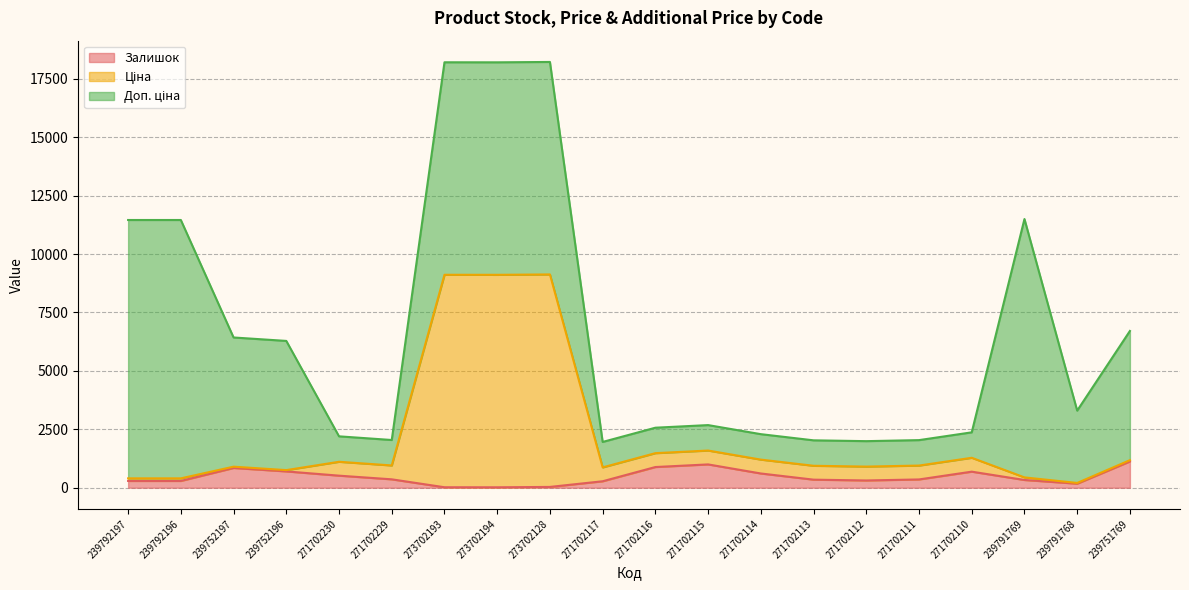

What is the sum of all Залишок values?

9161.0